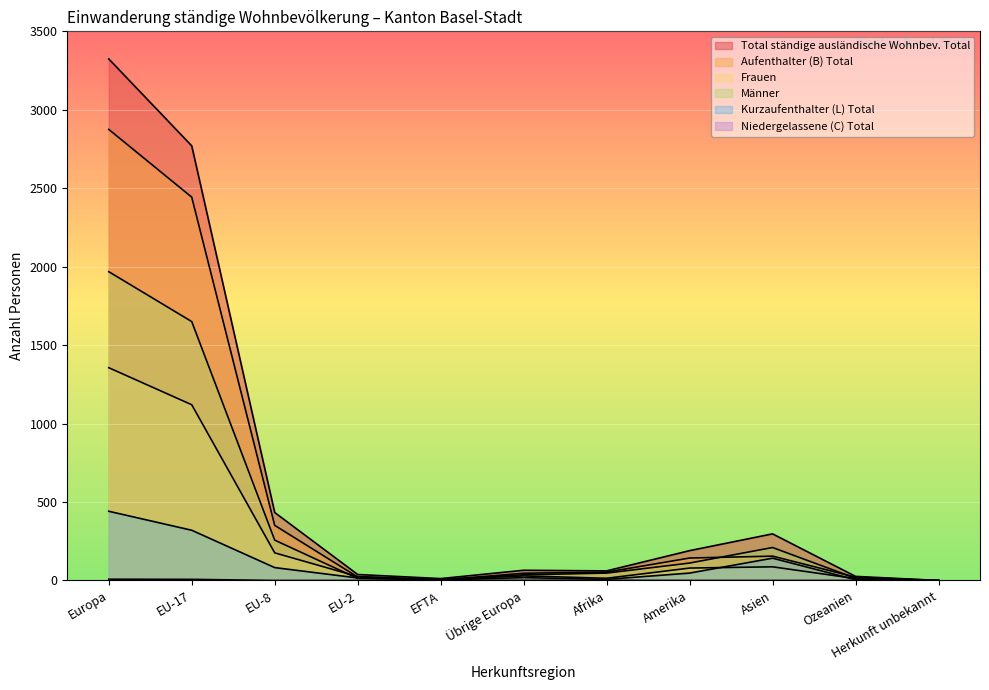

What is the average value of the Niedergelassene (C) Total series?

2